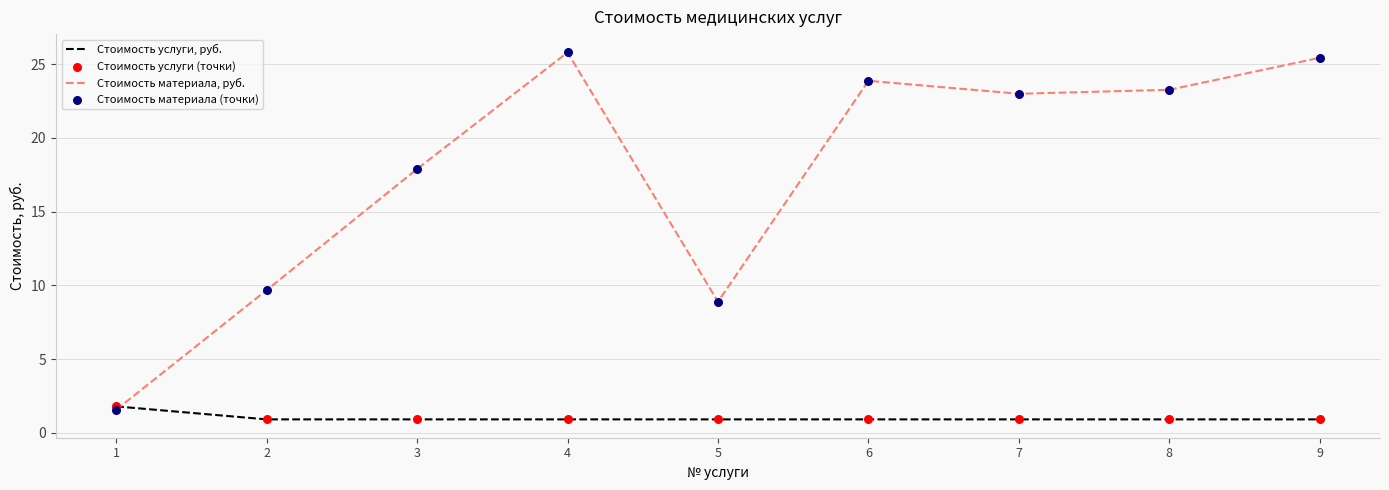

What is the total value across all series at 9?

26.4